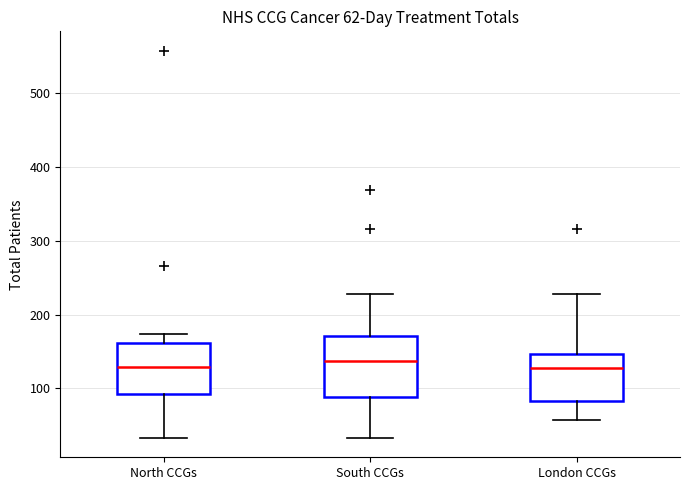

Comparing the boxes themselves (not the whiskers), which one is the tallest?

South CCGs